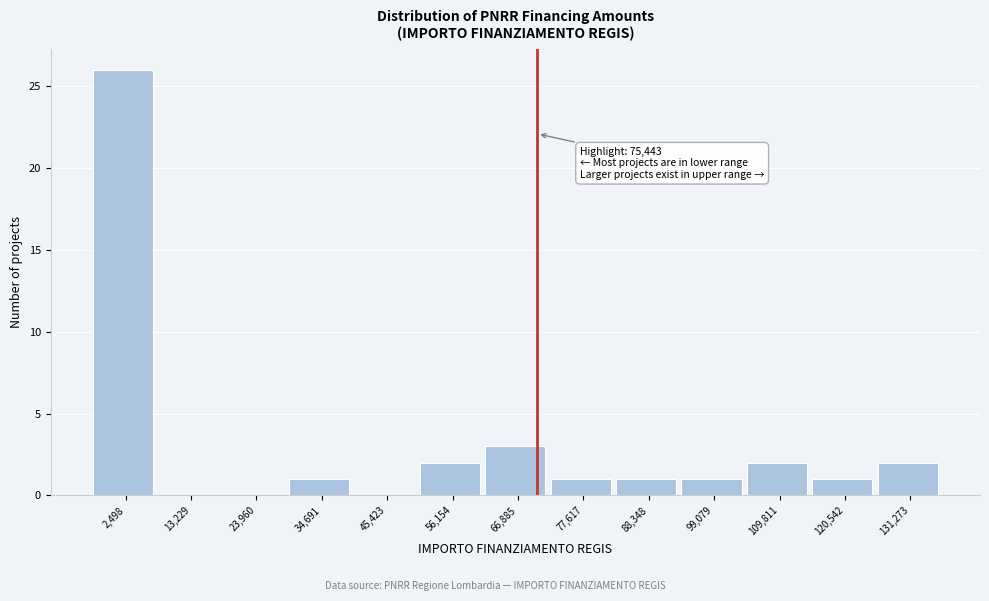

Reading right to left, extract all data points from this chart.

131,273=2	120,542=1	109,811=2	99,079=1	88,348=1	77,617=1	66,885=3	56,154=2	45,423=0	34,691=1	23,960=0	13,229=0	2,498=26